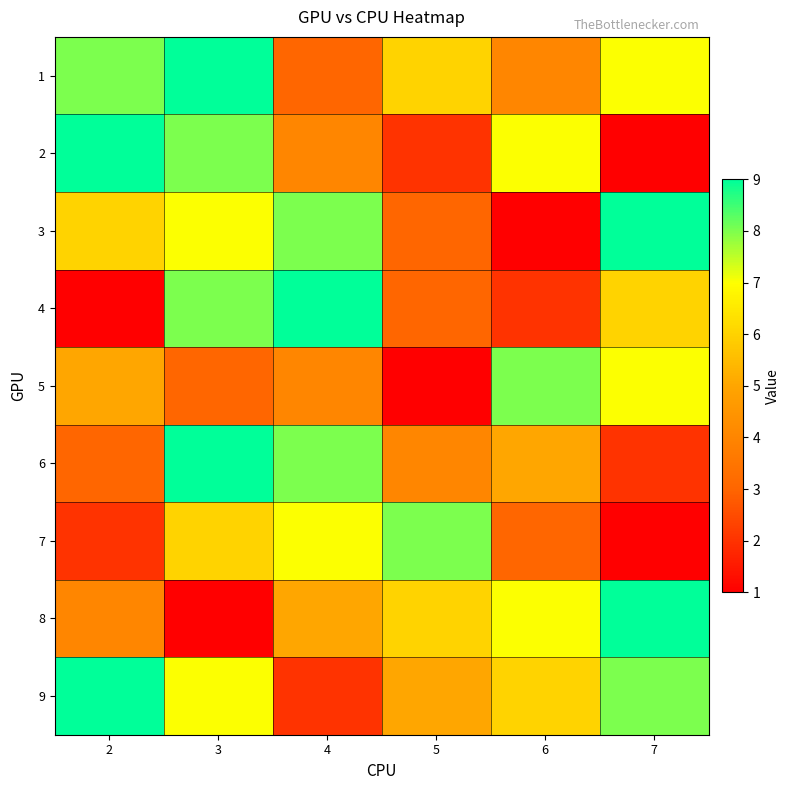

Which category has the highest value across all series?

3